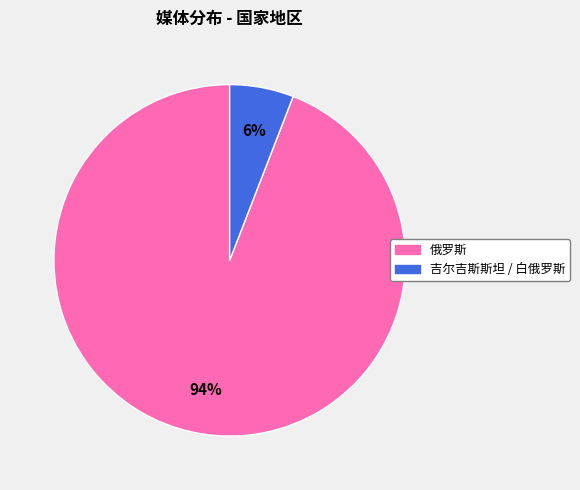

To the nearest percent, what portion does 吉尔吉斯斯坦 / 白俄罗斯 represent?

6%